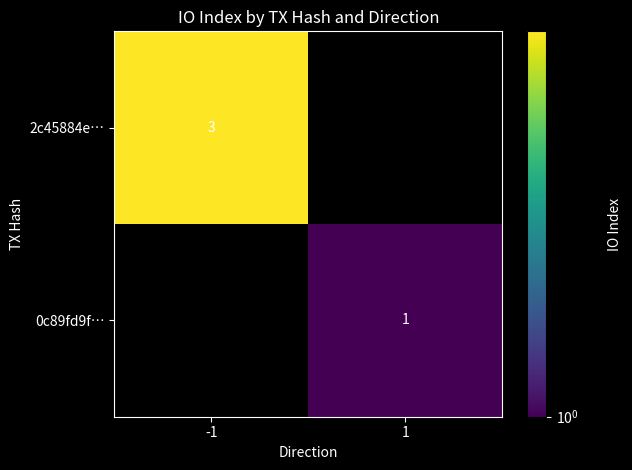

Count the number of categories in the chart.

2